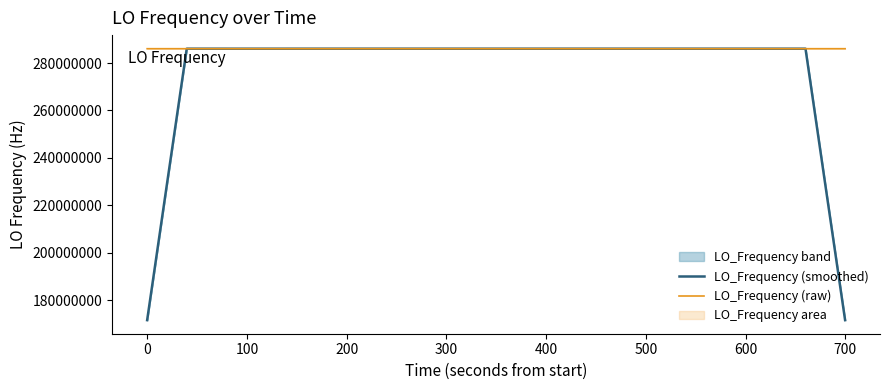

What is the minimum value for LO_Frequency (smoothed)?

171628199.8